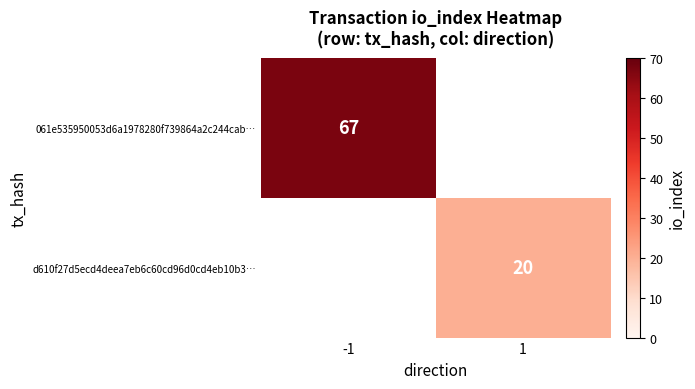

How many data points does each series have?

2